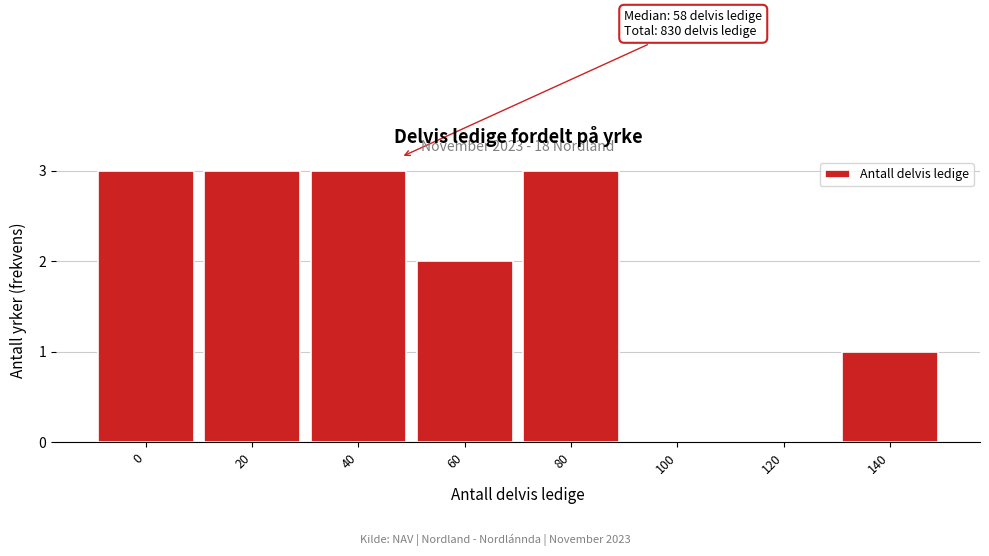

Reading left to right, list all the values displayed in this chart.

0=3	20=3	40=3	60=2	80=3	100=0	120=0	140=1